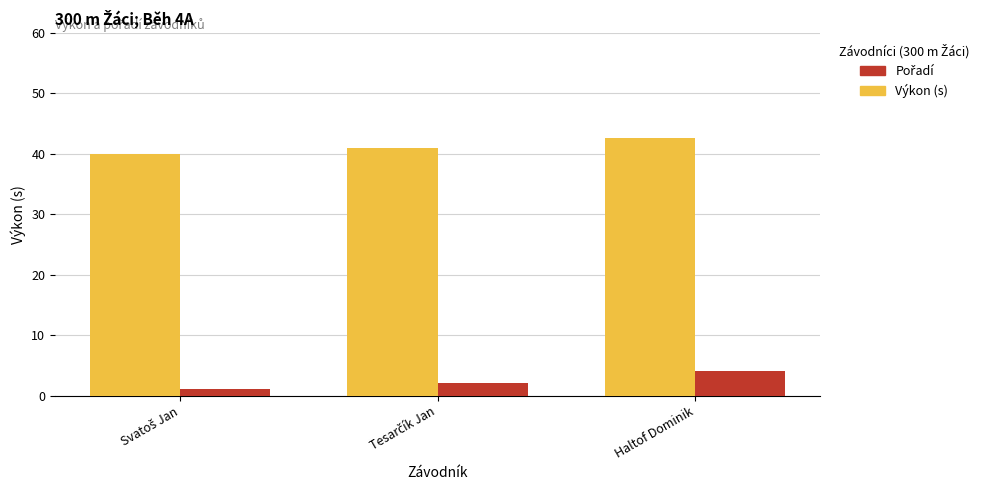

Does the chart contain any negative values?

No